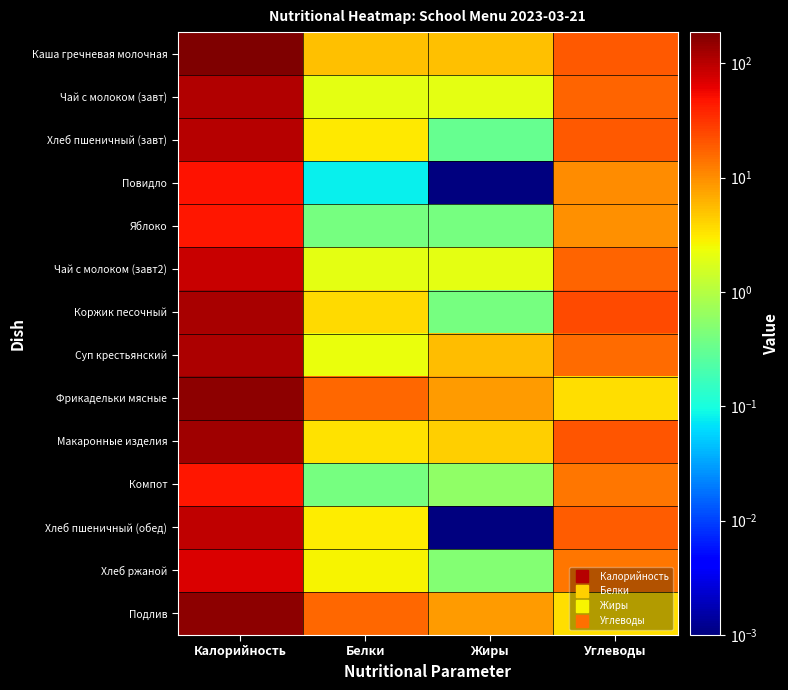

At Калорийность, list the series in order from largest to smallest.

Каша гречневая молочная, Фрикадельки мясные, Подлив, Макаронные изделия, Коржик песочный, Суп крестьянский, Чай с молоком (завт), Хлеб пшеничный (завт), Хлеб пшеничный (обед), Чай с молоком (завт2), Хлеб ржаной, Повидло, Яблоко, Компот